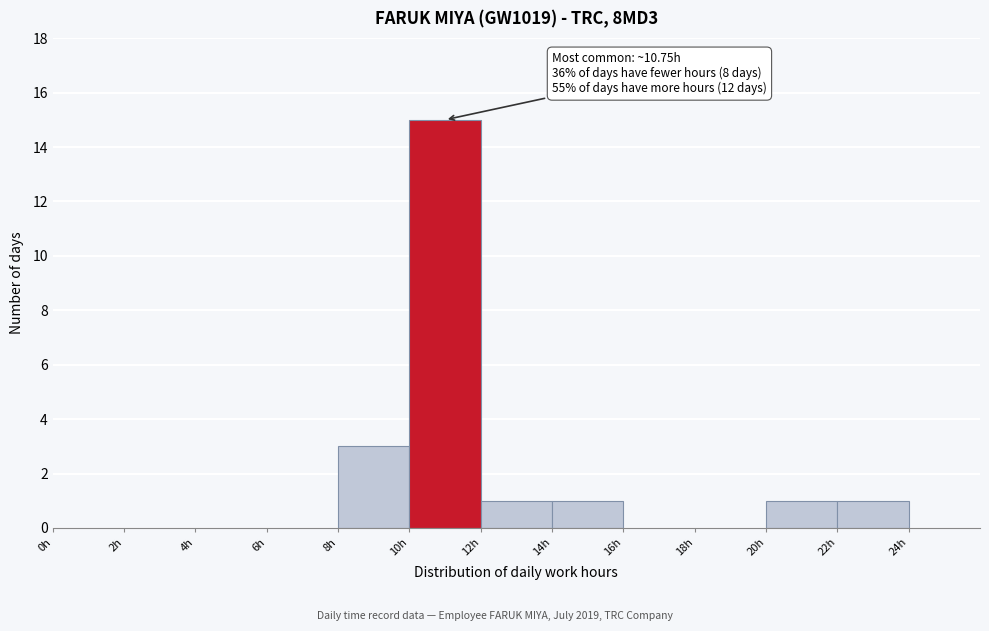

Over which range of the x-axis is the bar tallest?

10 to 12